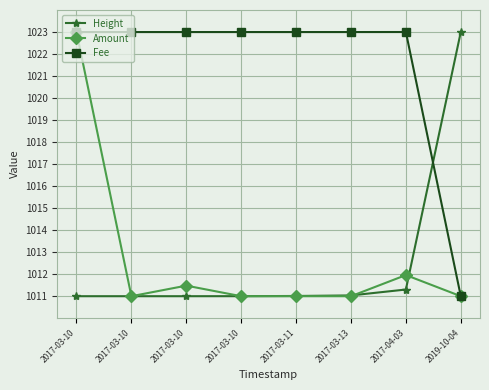

At which category is the sum across all series the highest?

2017-03-10